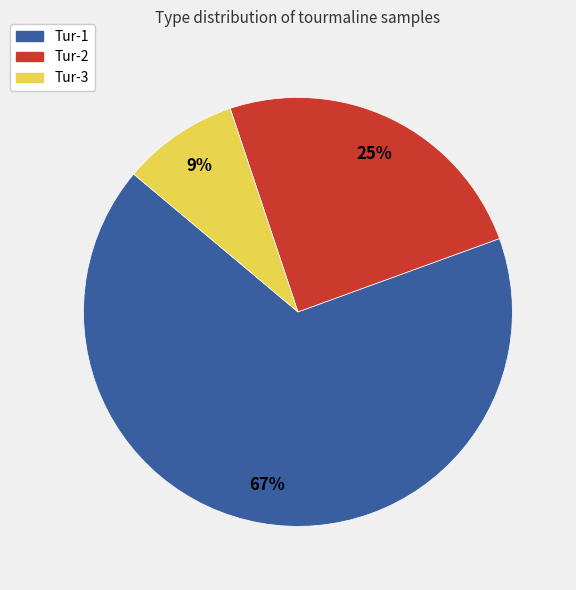

To the nearest percent, what is the difference between the Tur-1 and Tur-2 slice percentages?

42%